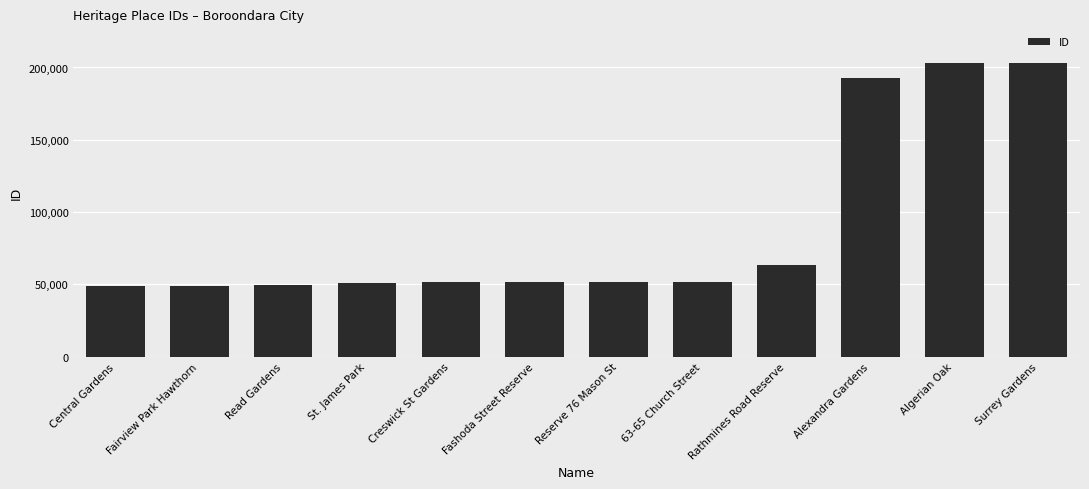

At which label is the value closest to 126075?

Rathmines Road Reserve